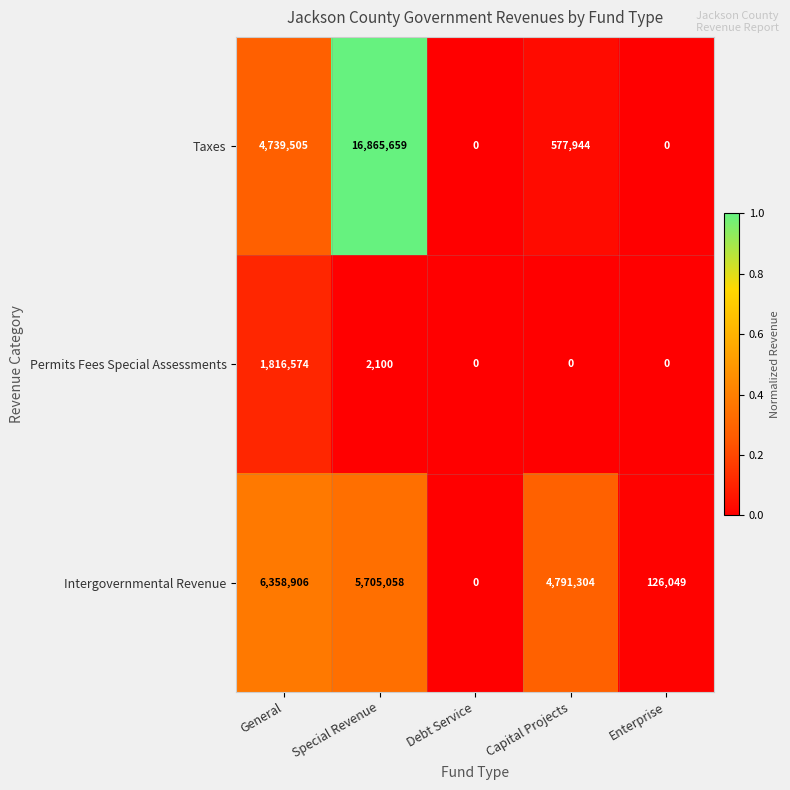

At which label does Permits Fees Special Assessments reach its peak?

General